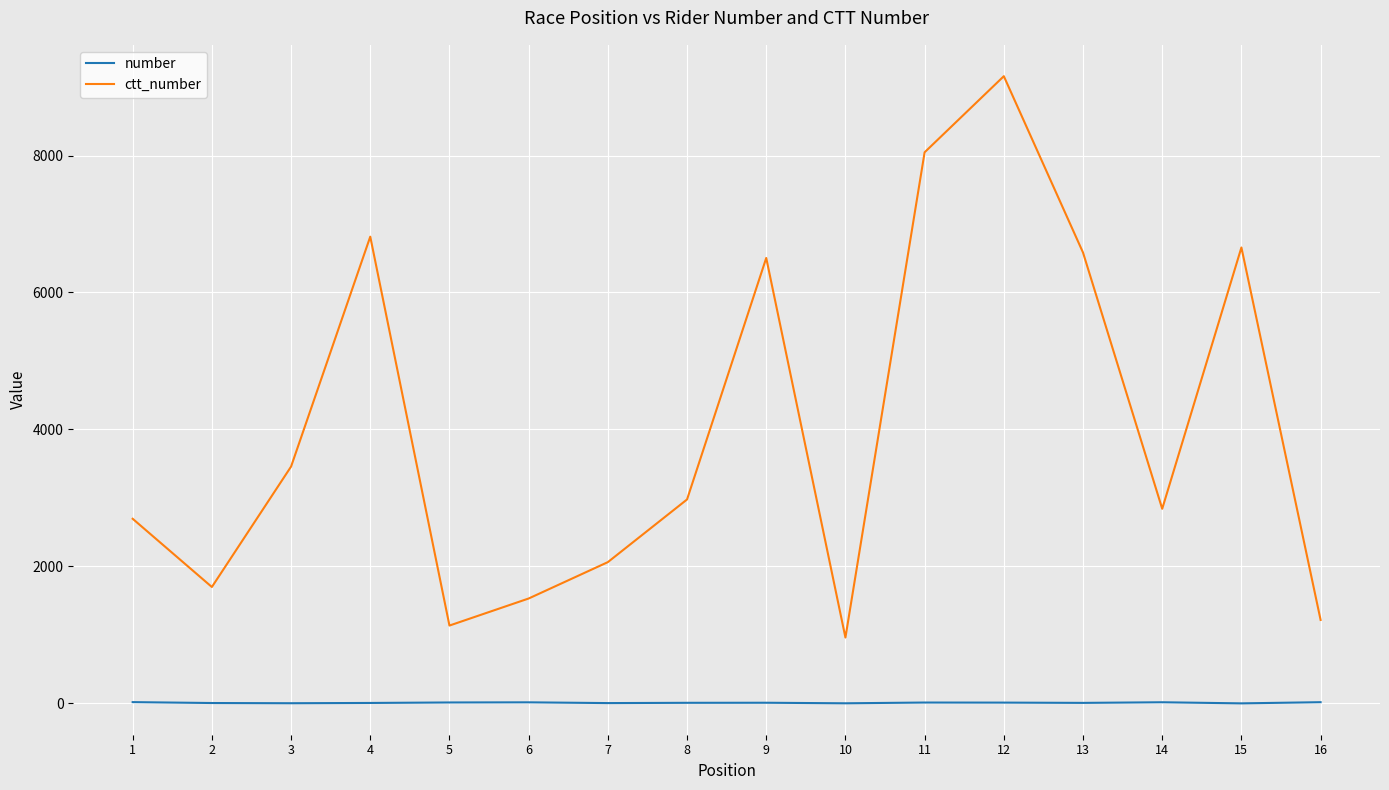

What is the greatest value displayed?

9158